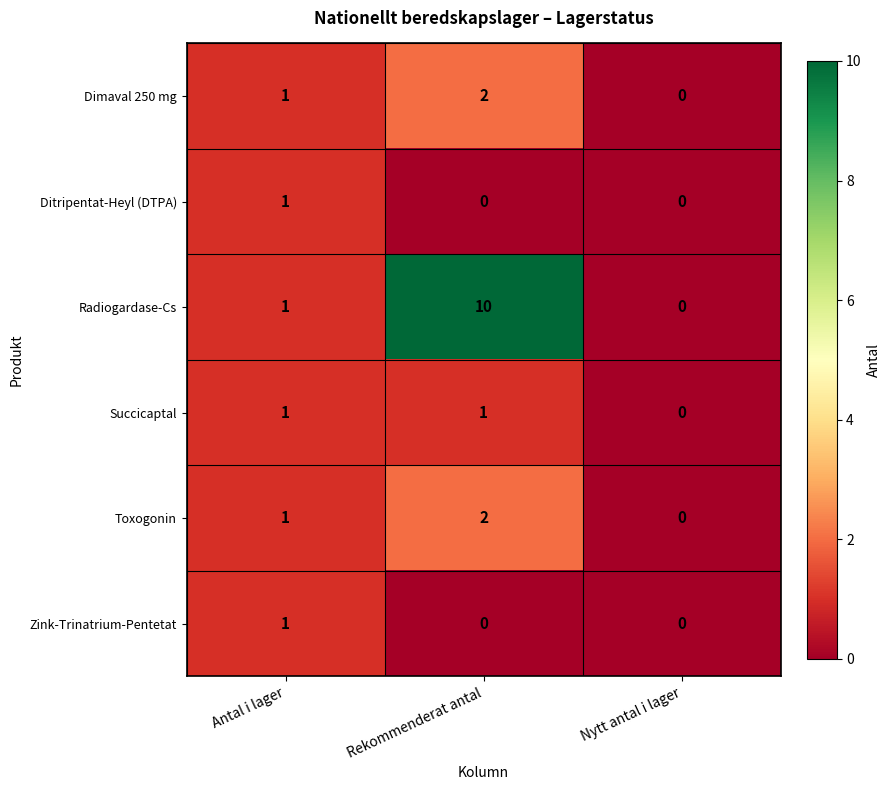

Rank the categories by Dimaval 250 mg value from lowest to highest.

Nytt antal i lager, Antal i lager, Rekommenderat antal